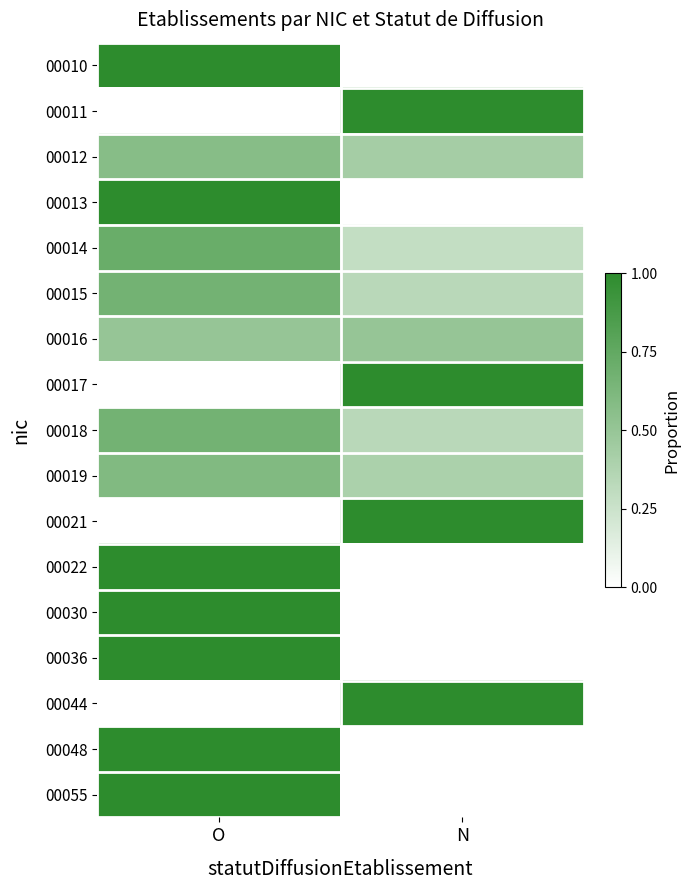

At which category is the sum across all series the highest?

O